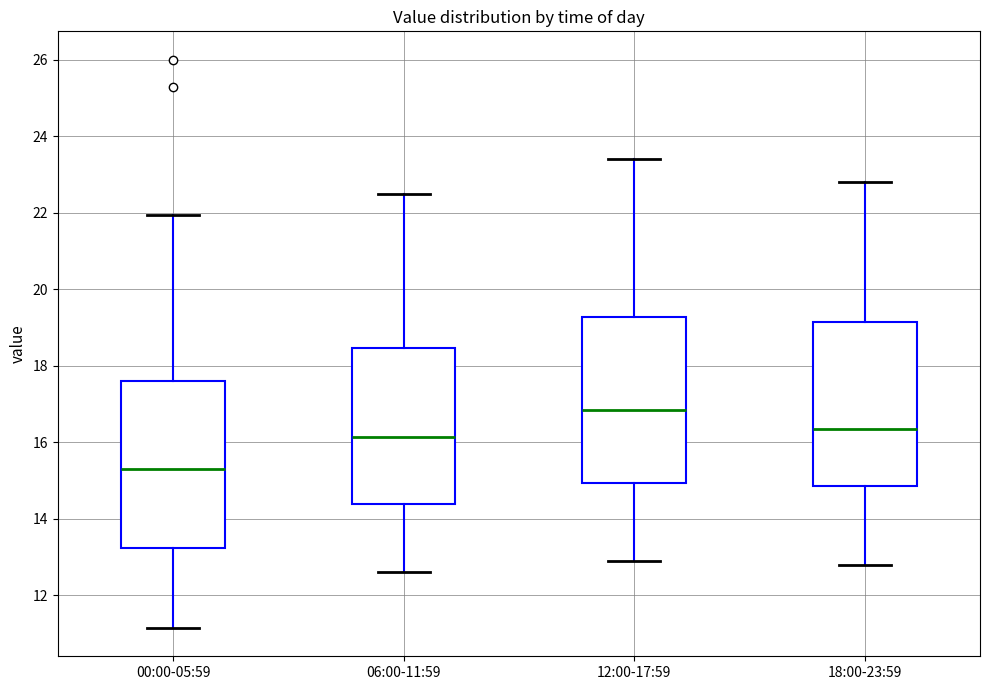

Where is the upper edge of the box for 00:00-05:59 on the y-axis? The values are not printed on the chart, so give them approximately, as read against the axis.

17.6